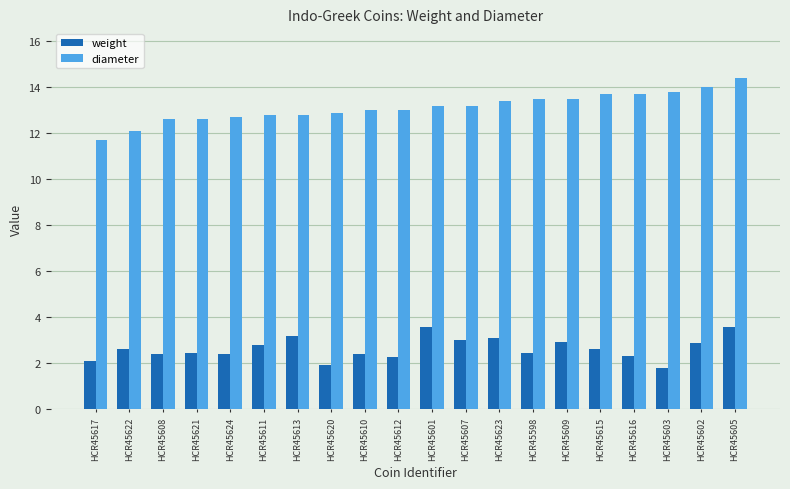

What position from the right is HCR45615?

5